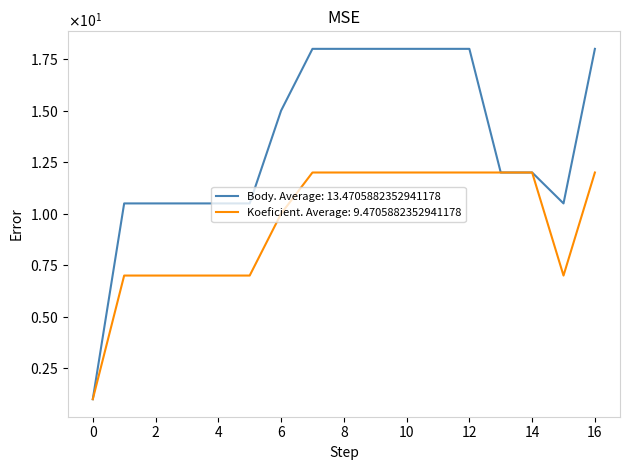

Is this an area chart (filled region under the line)?

No